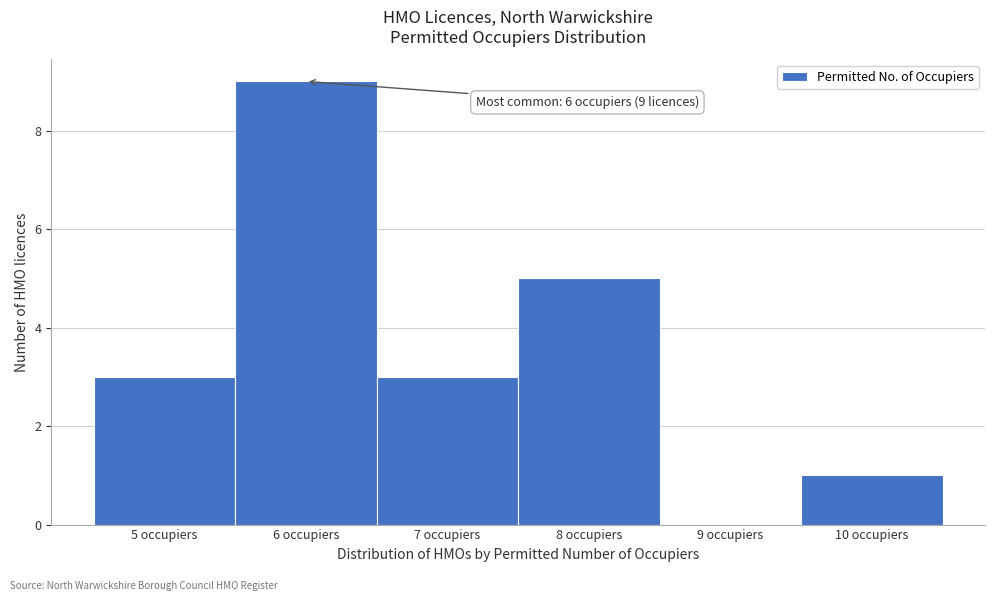

Over which range of the x-axis is the bar tallest?

5.5 to 6.5